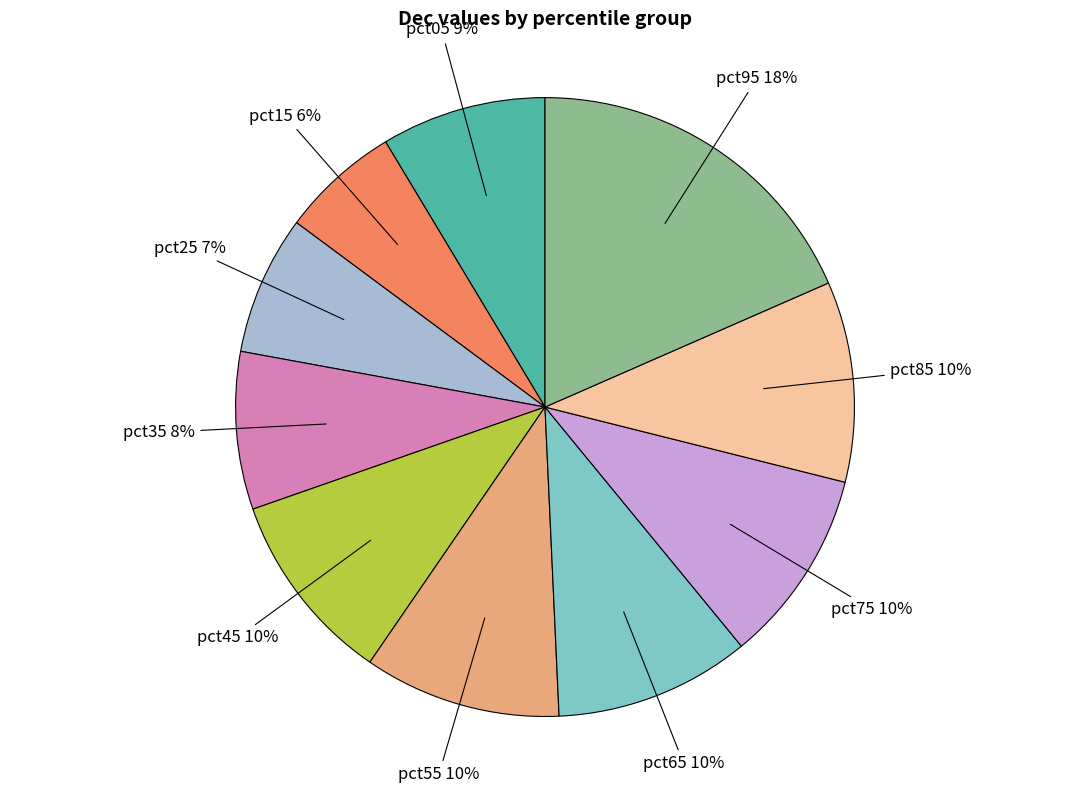

Which has a higher value, pct35 or pct55?

pct55